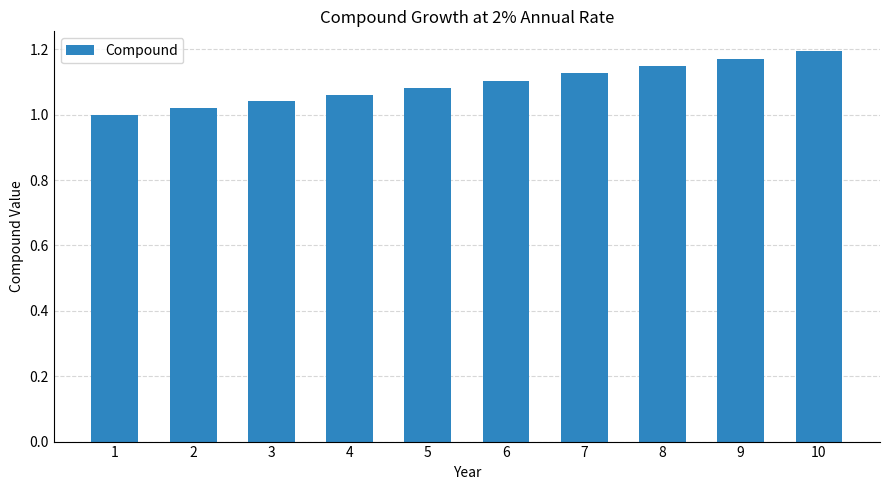

The chart shows a value of 0.4 at 9. True or false?

False